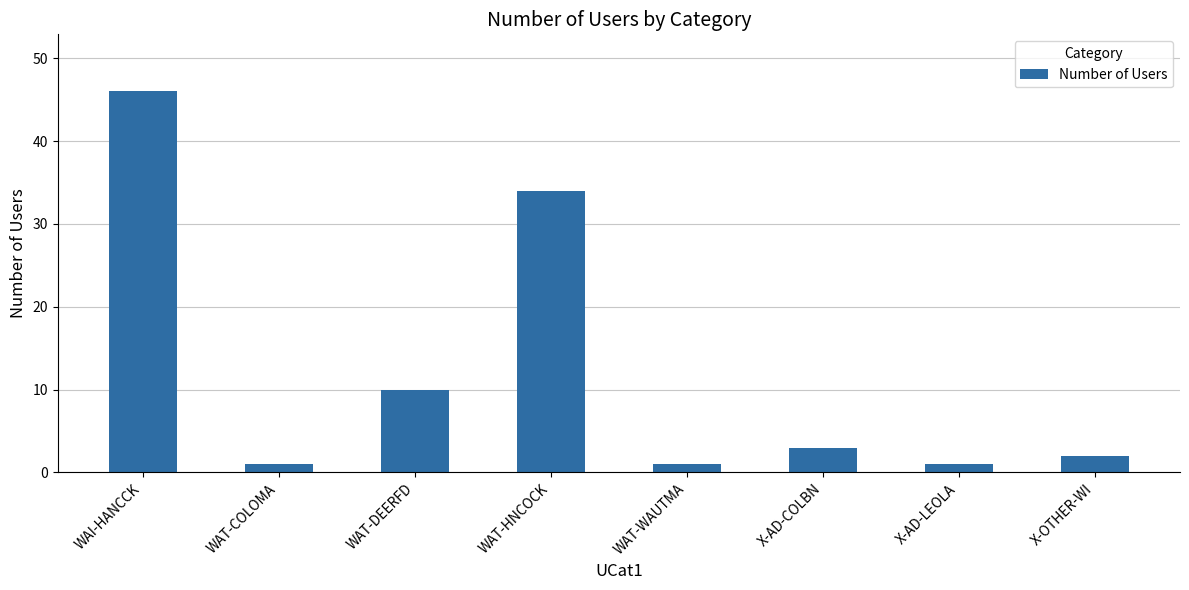

What is the difference between the maximum and minimum values?

45